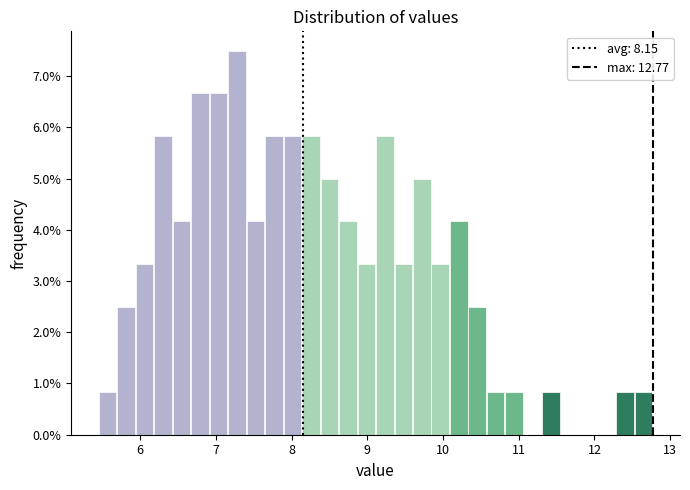

Read against the x-axis, roughly where is the centre of the tallest bar?

7.3